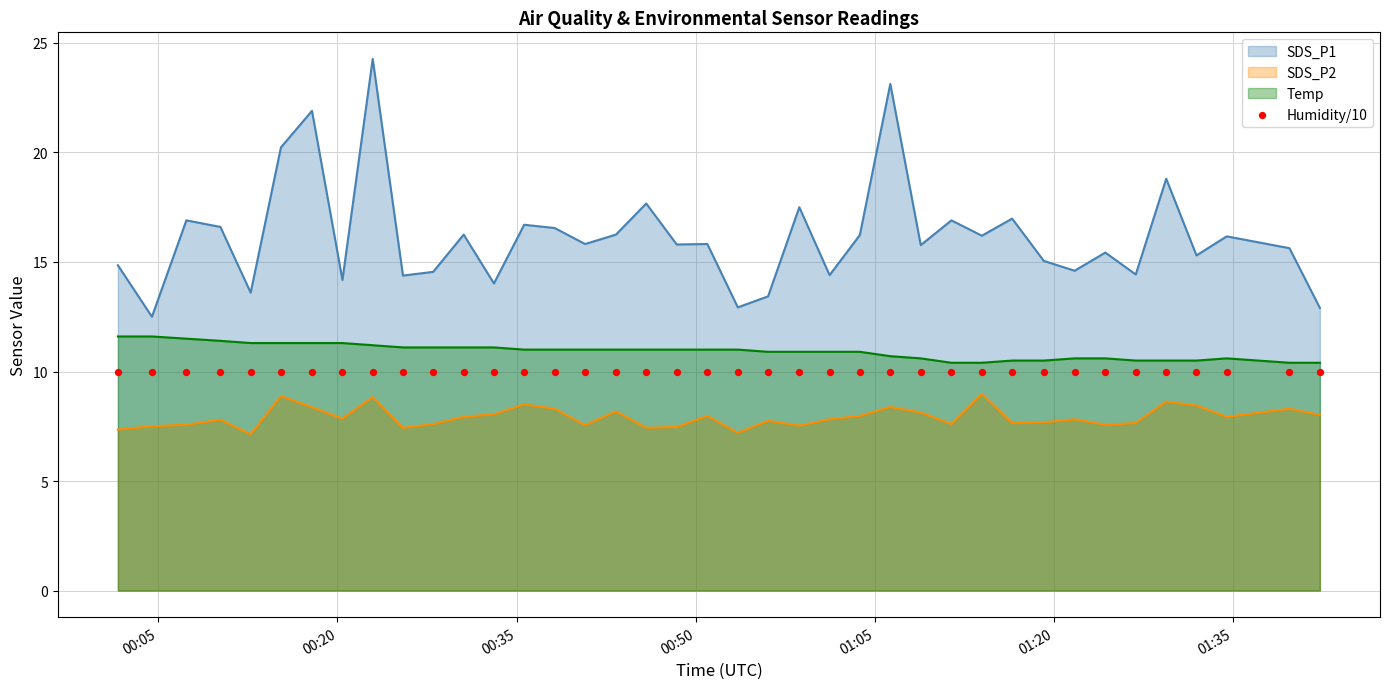

At which category is the sum across all series the highest?

2023/05/28 00:22:57